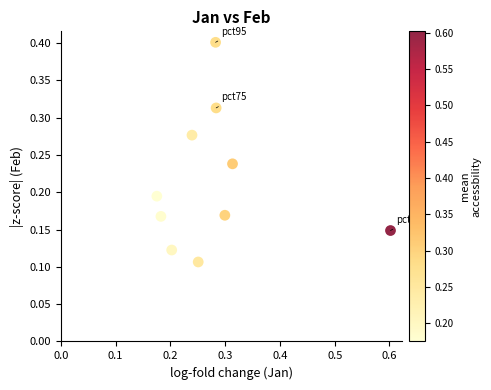

What is the range of X values (max minus min)?

0.4